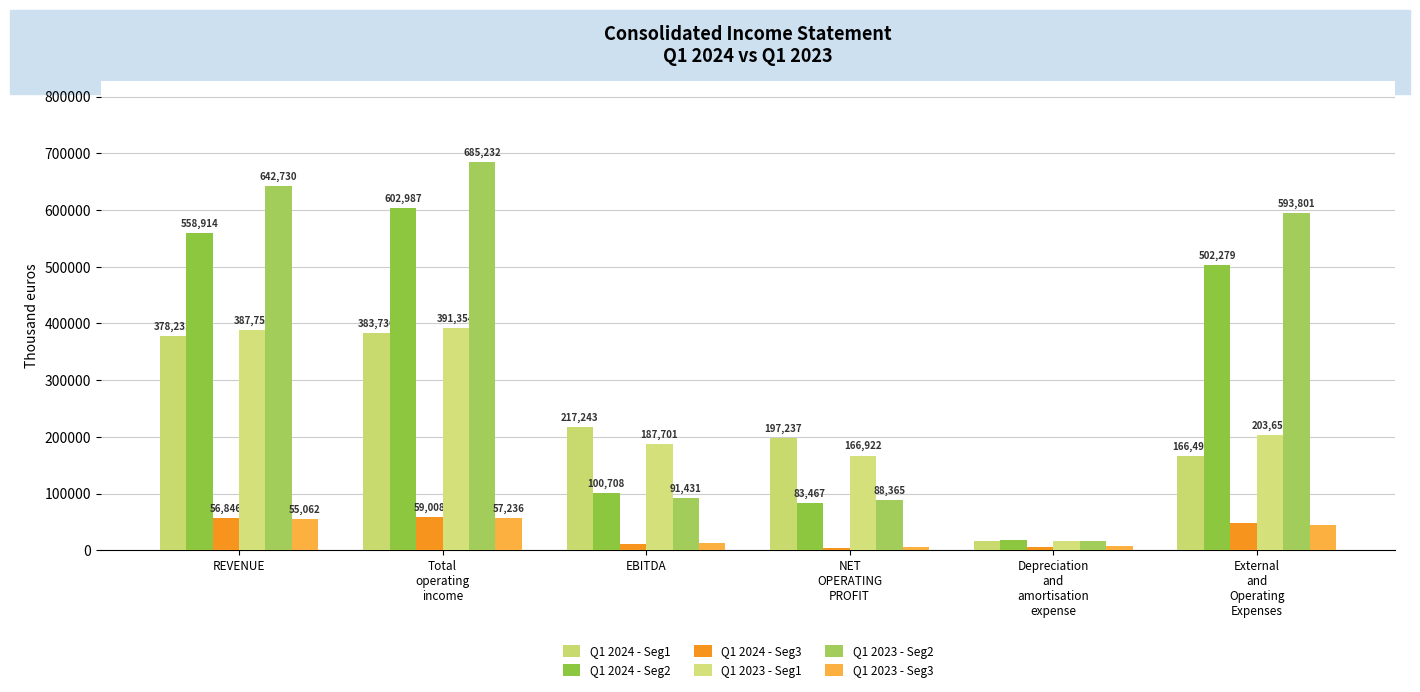

Reading left to right, transcribe all the data shown in this chart.

Q1 2024 - Seg1: 378231	383736	217243	197237	15993	166493
Q1 2024 - Seg2: 558914	602987	100708	83467	18715	502279
Q1 2024 - Seg3: 56846	59008	11585	4213	6326	47423
Q1 2023 - Seg1: 387752	391354	187701	166922	17073	203653
Q1 2023 - Seg2: 642730	685232	91431	88365	15797	593801
Q1 2023 - Seg3: 55062	57236	12522	6296	6716	44714